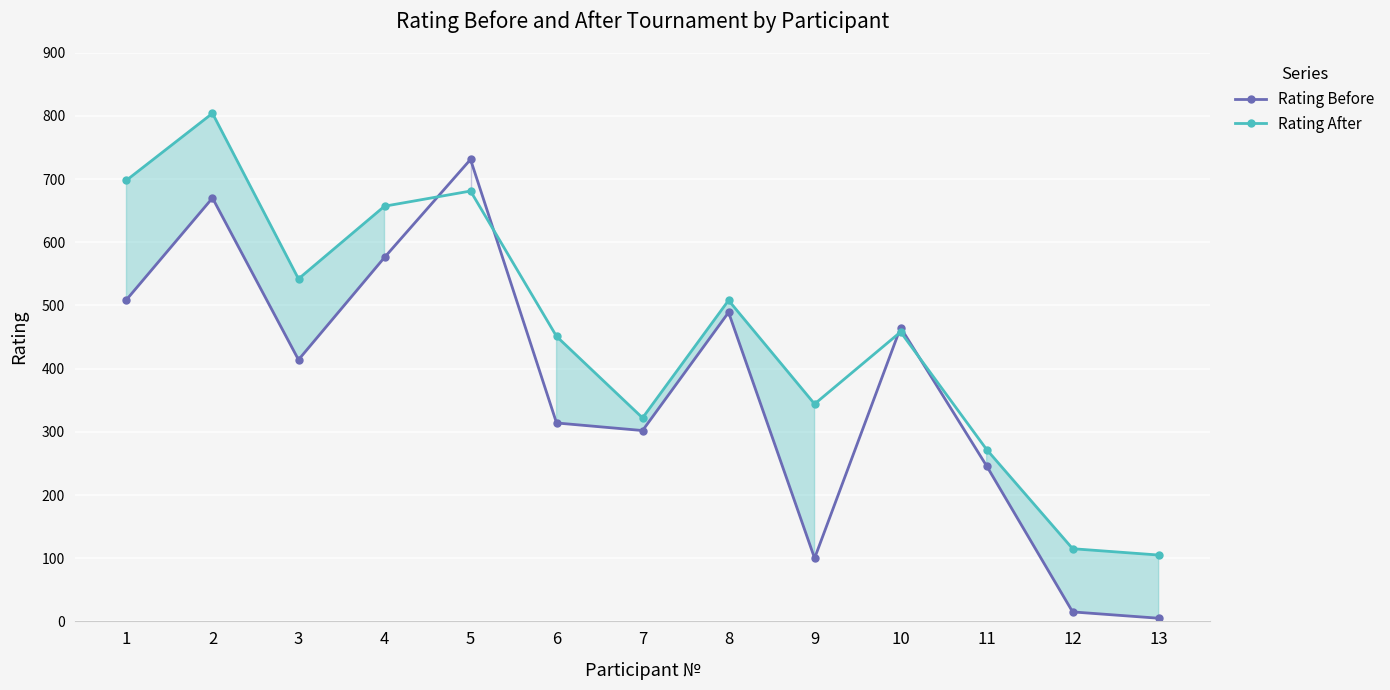

What is the value of the Rating After point at the 2nd from the left?

804